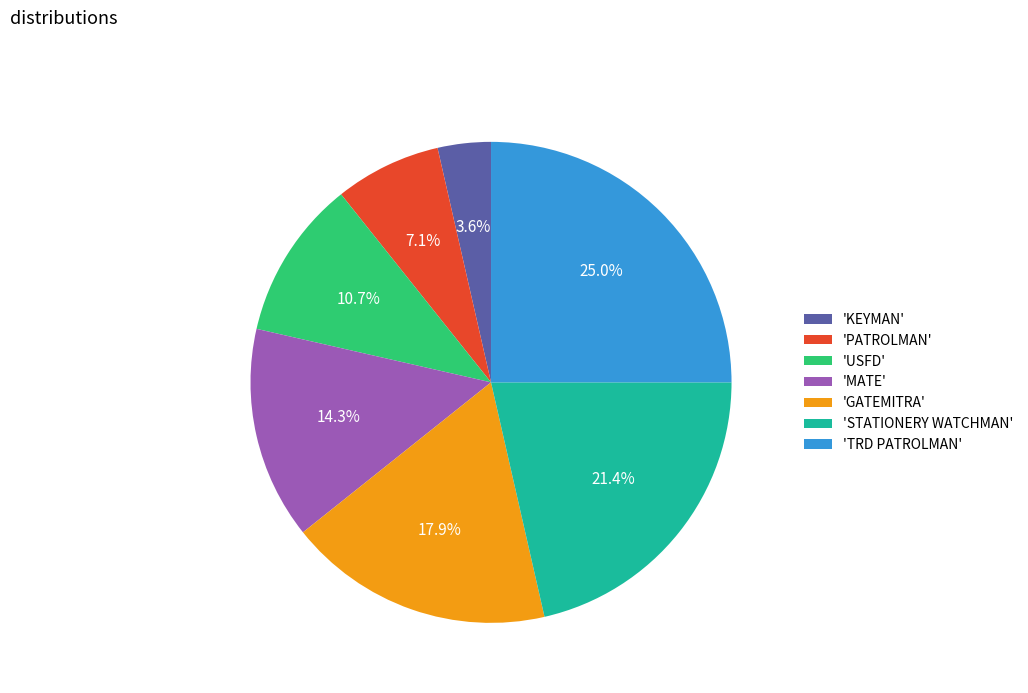

What is the ratio of the value at 'KEYMAN' to the value at 'USFD'?

0.3